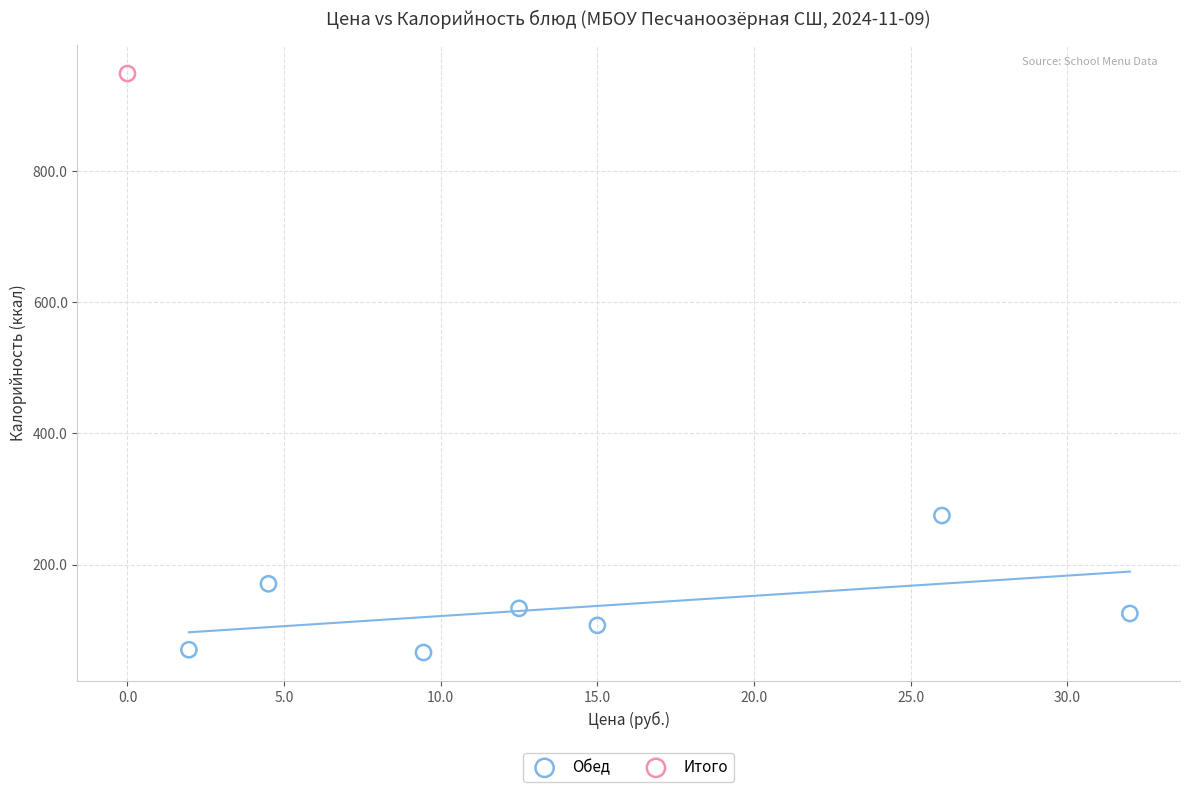

What are all the series names shown in the legend?

Обед, Итого